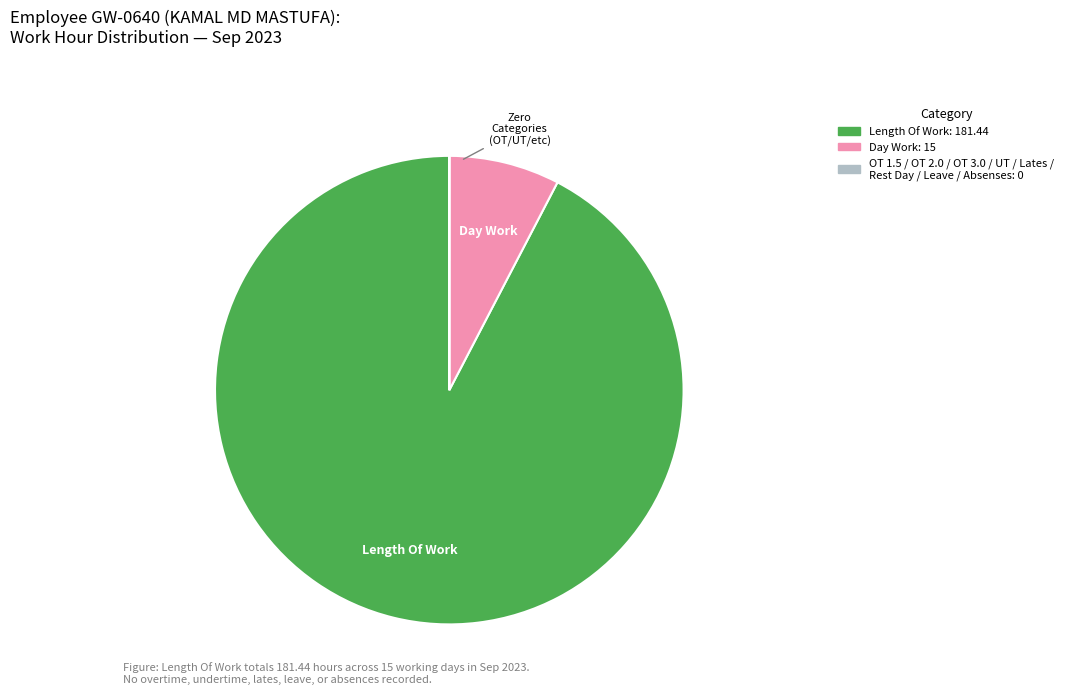

Does any single category account for the majority?

Yes